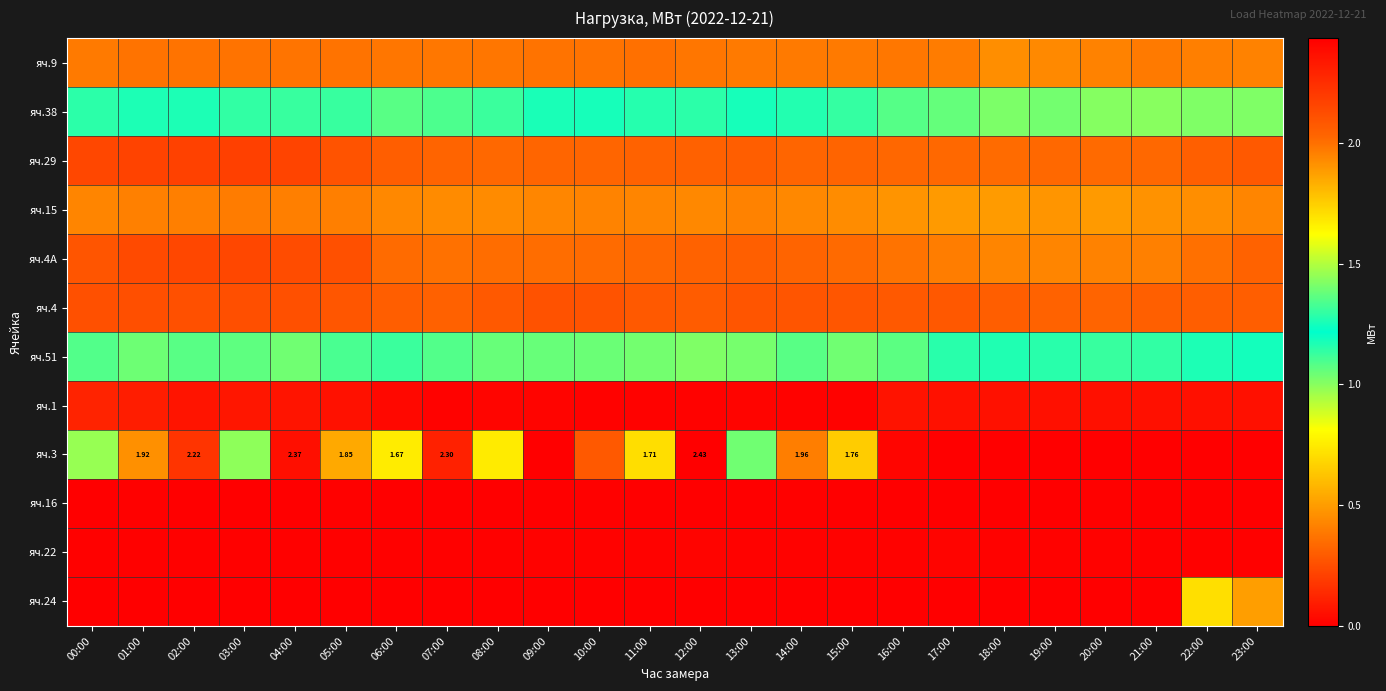

Is the value of яч.38 at 03:00 greater than the value of яч.16 at 00:00?

Yes